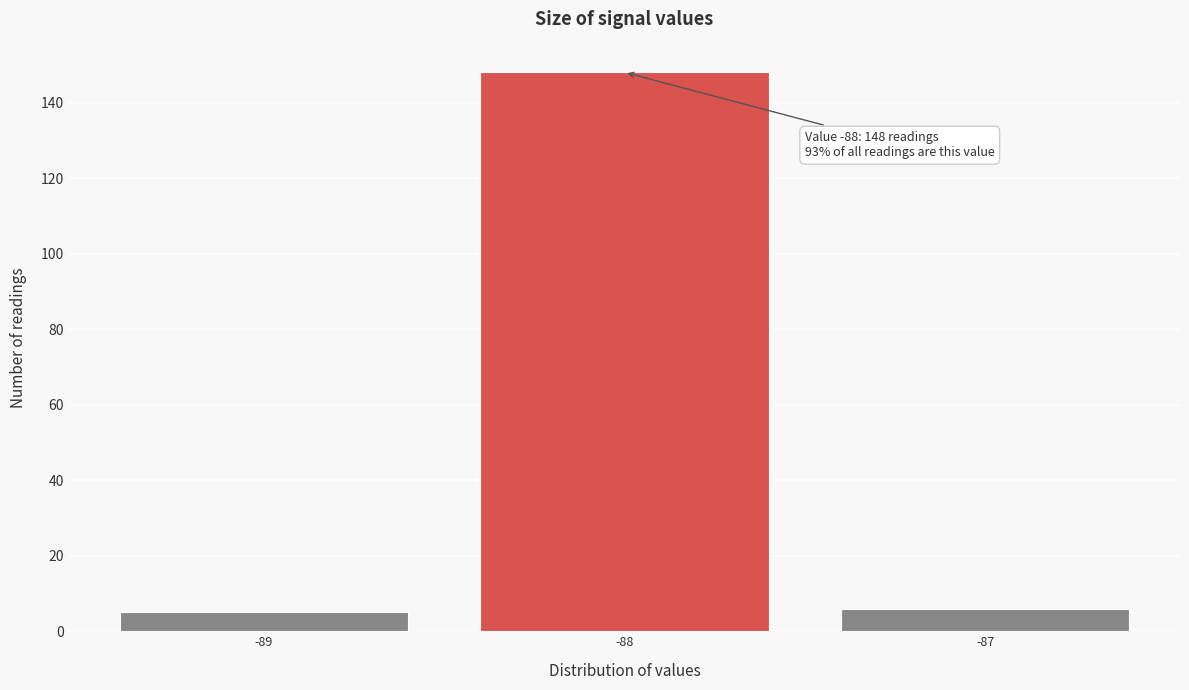

Over which range of the x-axis is the bar tallest?

-88.5 to -87.5